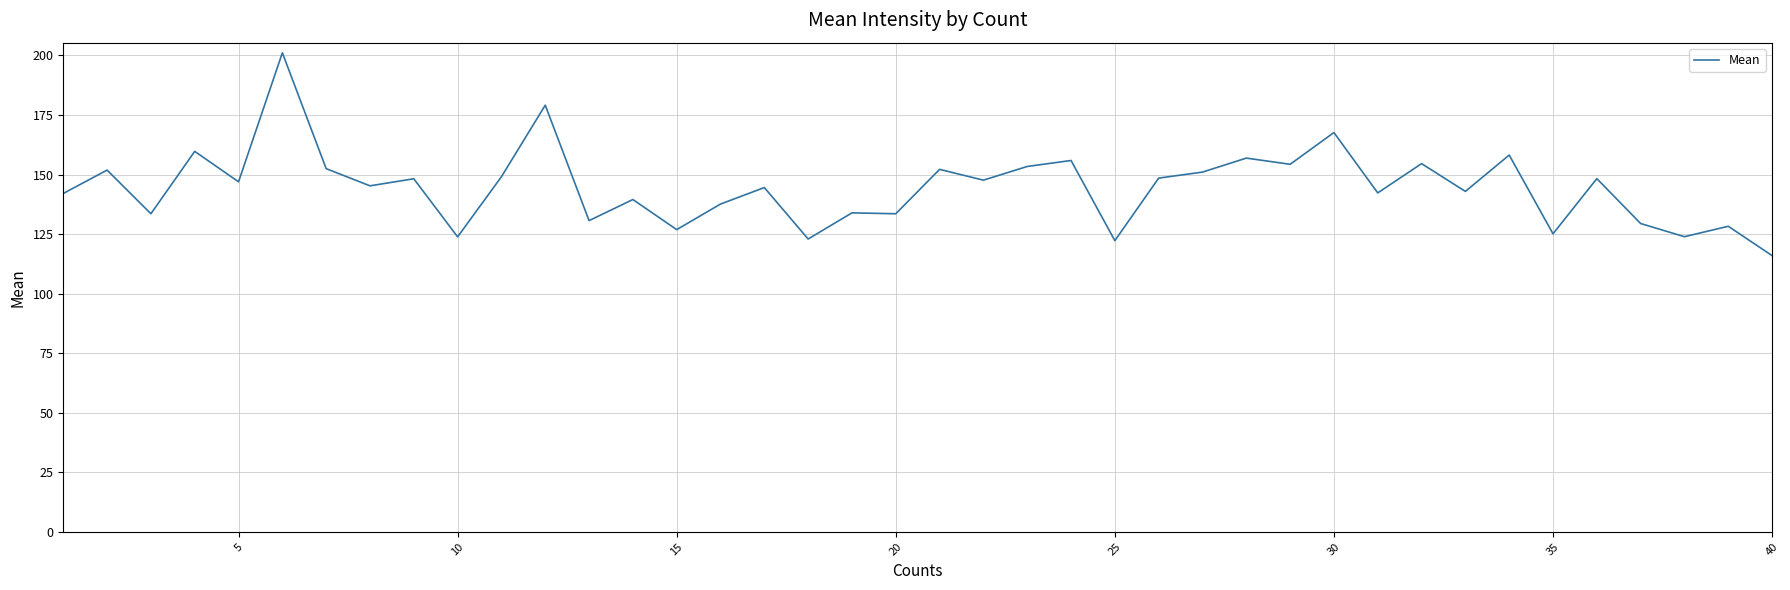

What is the maximum value shown in the chart?

201.1